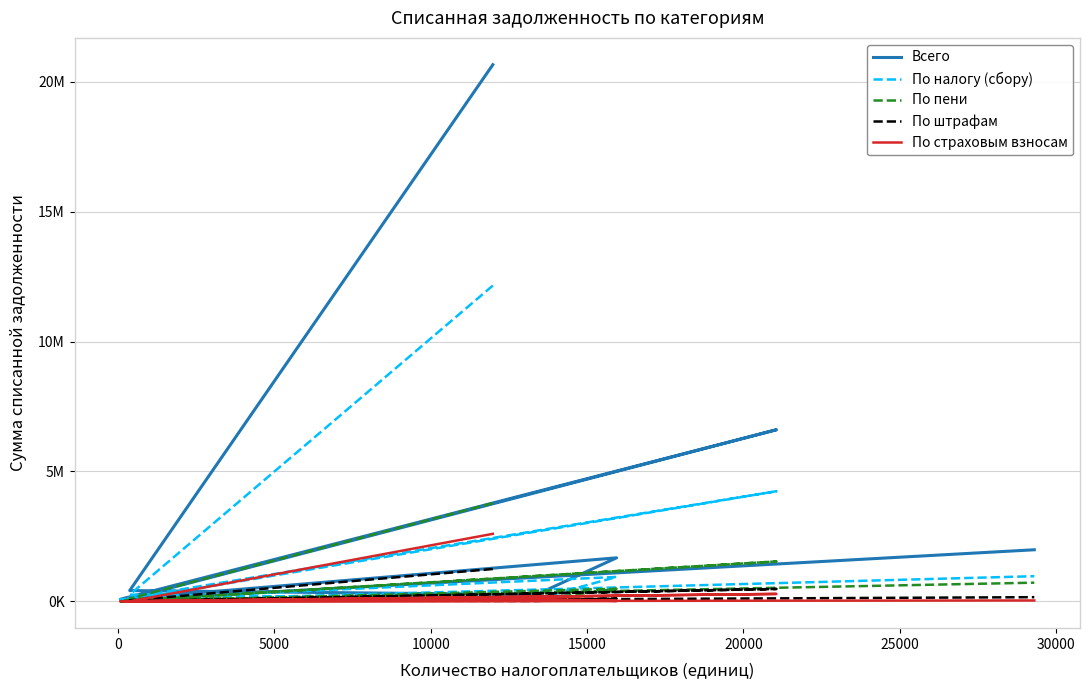

How many positive values does the По страховым взносам series have?

7